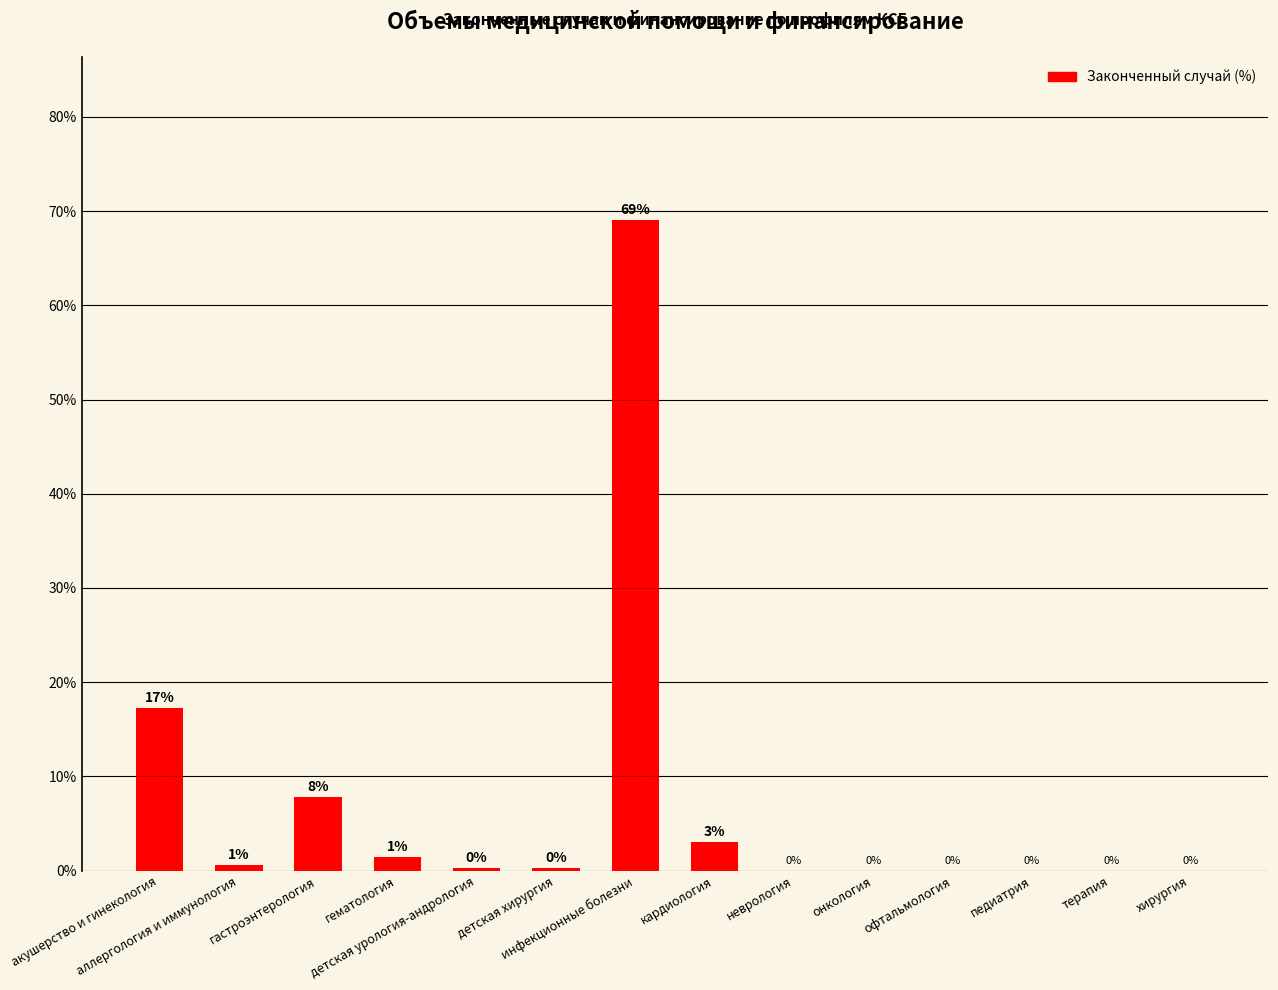

What is the greatest value displayed?

69.1